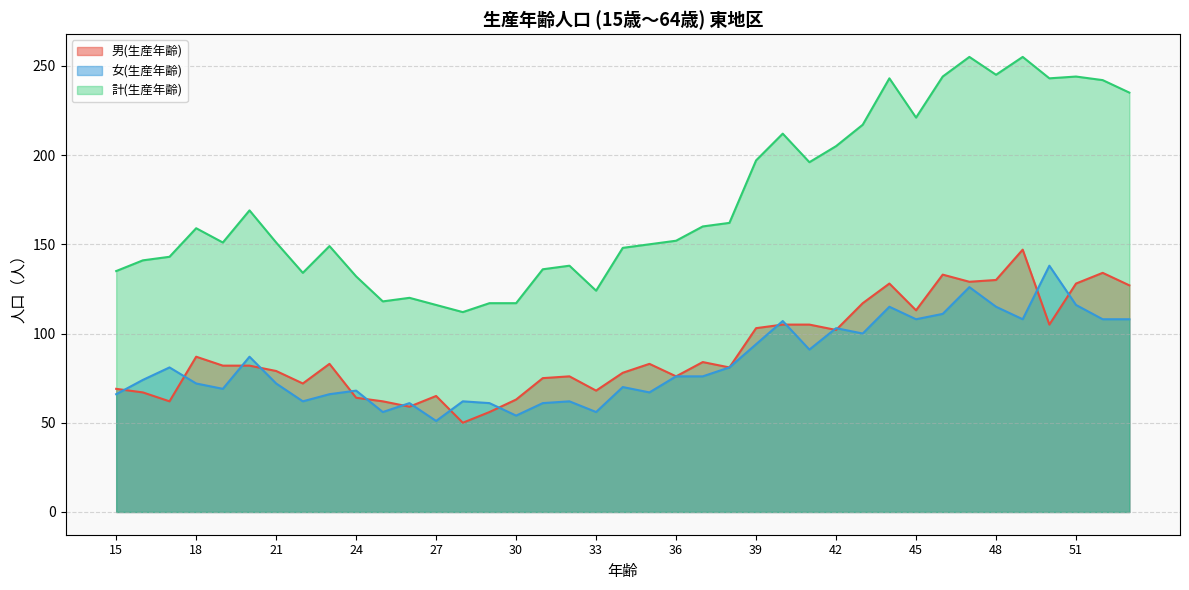

What are all the series names shown in the legend?

男(生産年齢), 女(生産年齢), 計(生産年齢)